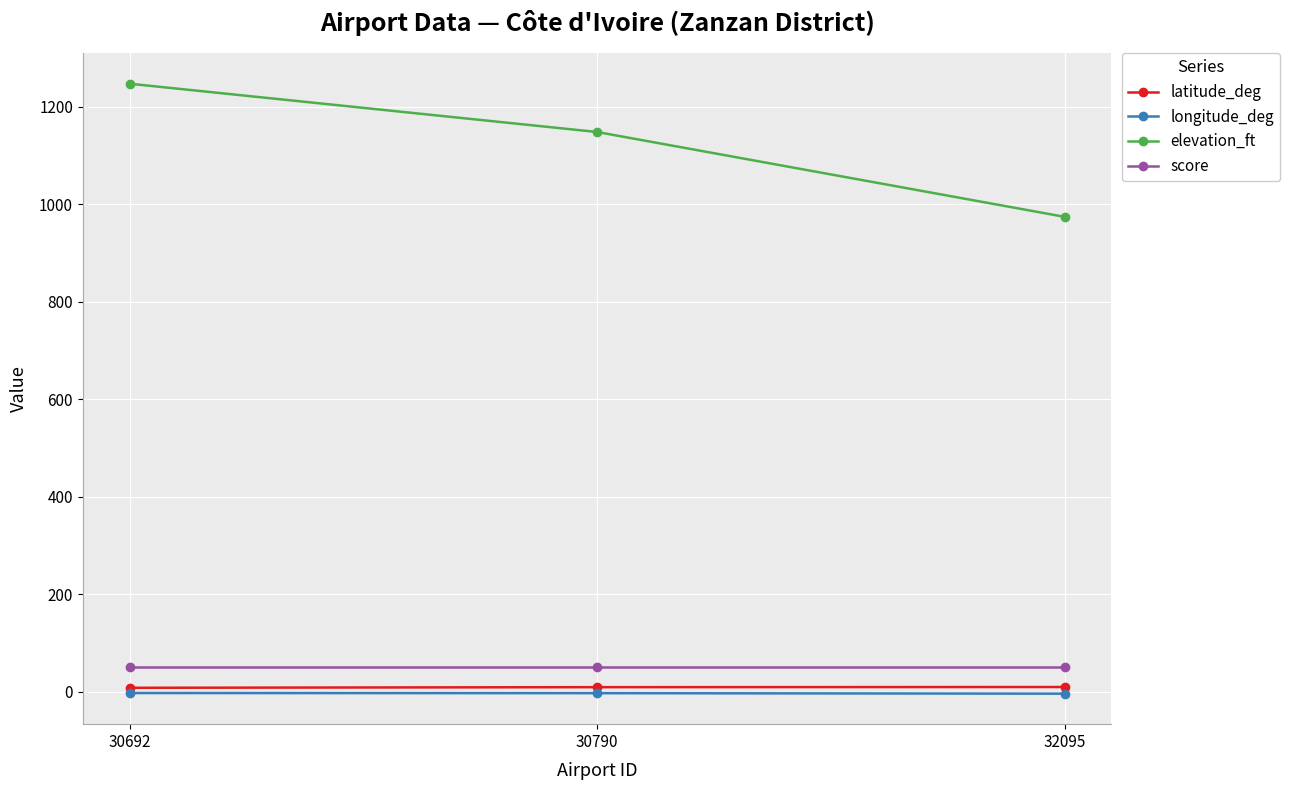

At how many categories does at least one series exceed 1157?

1